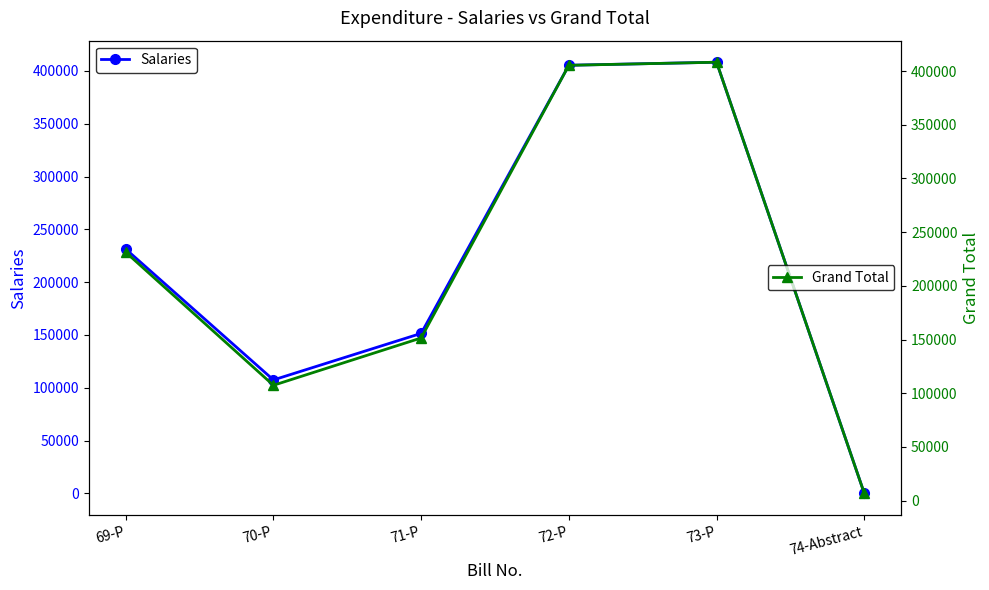

True or false: Salaries has a value of 0 at 74-Abstract.

True